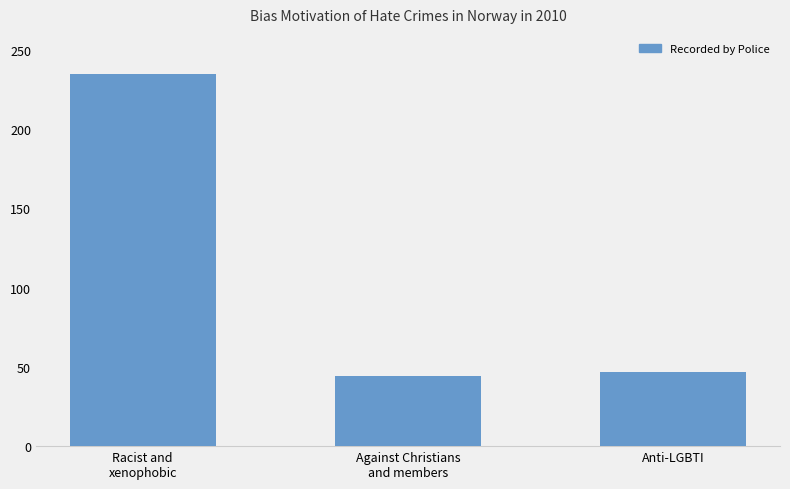

What is the maximum value shown in the chart?

235